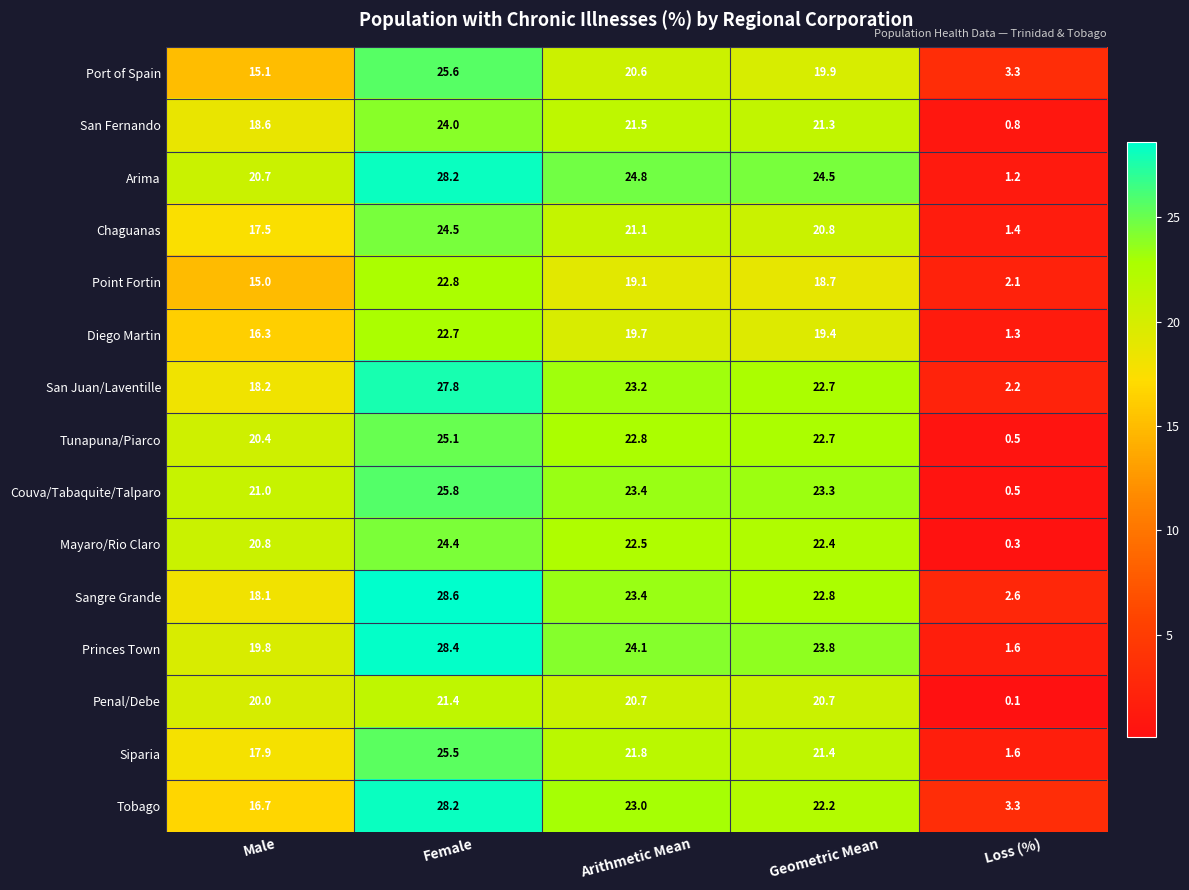

At which category does the chart reach its peak across all series?

Female